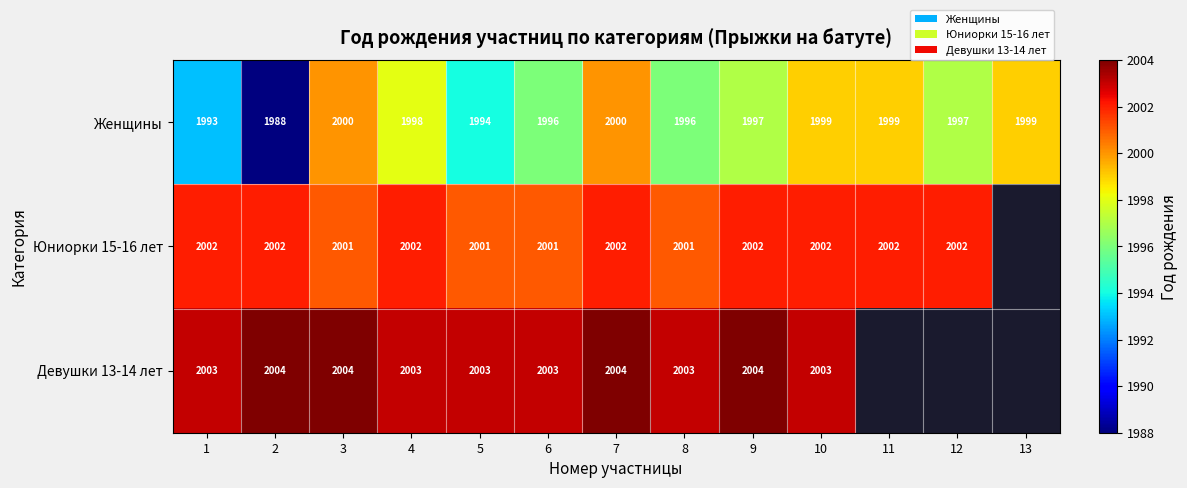

What is the difference between the highest and lowest values at 2?

16